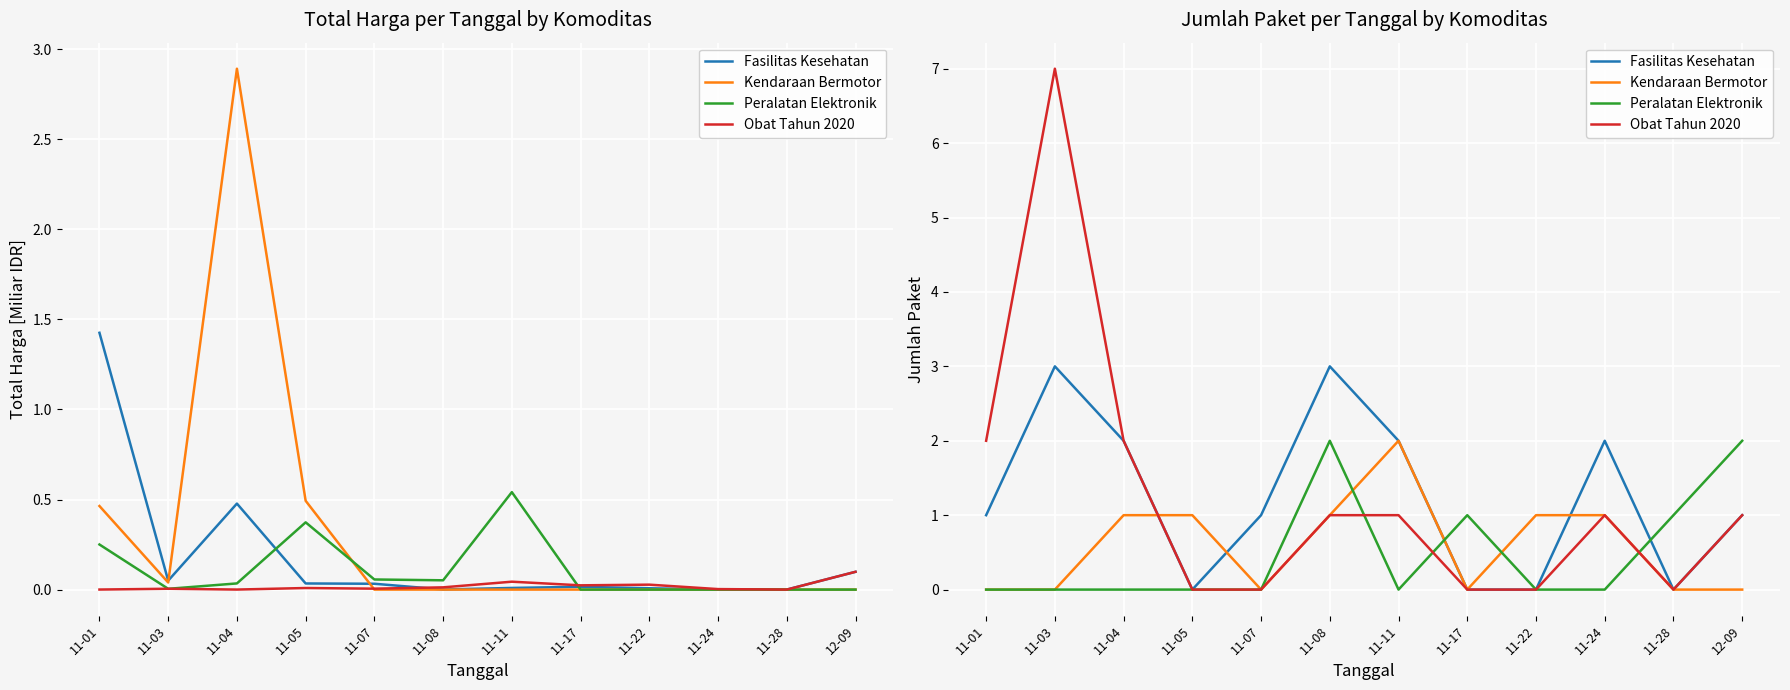

What is the label of the 2nd point from the right?

11-28